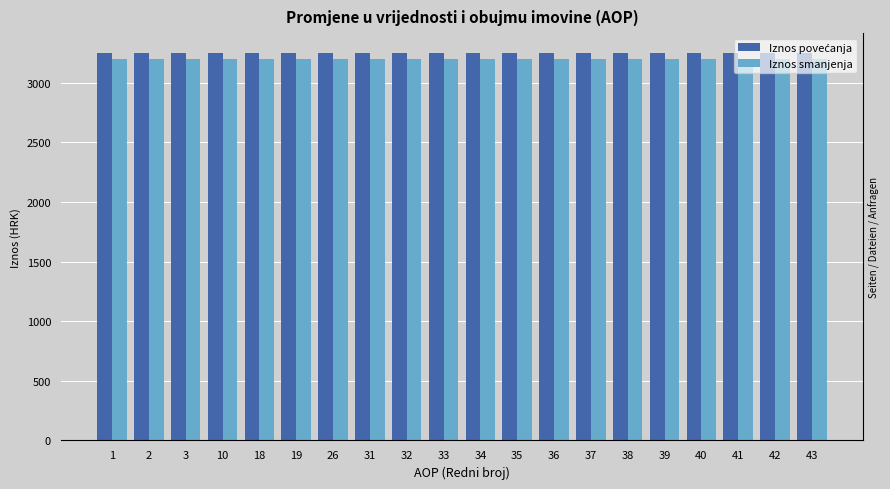

What is the total value across all series at 41?

6454